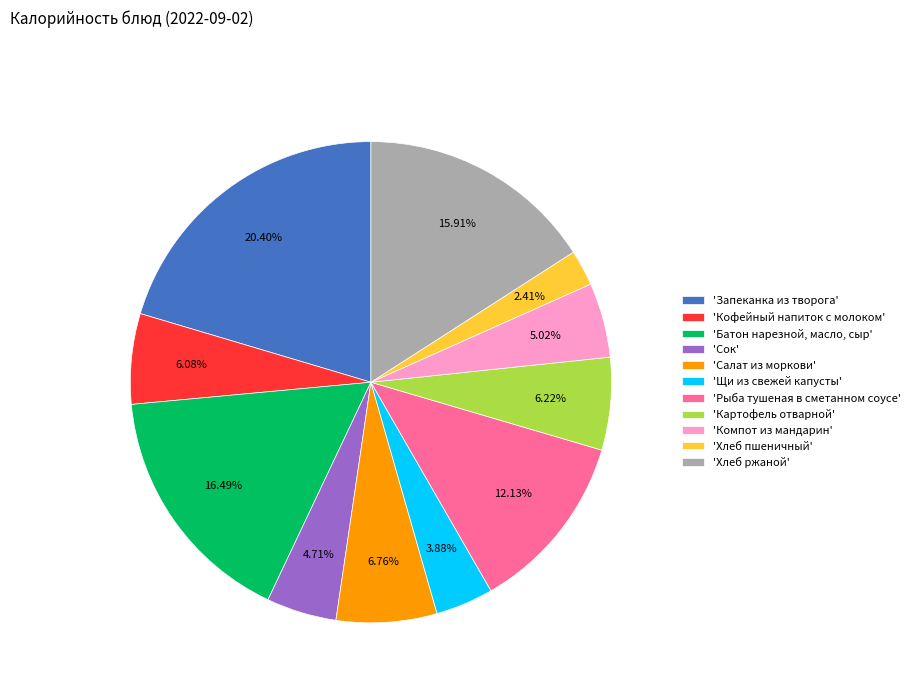

Which has a higher value, 'Картофель отварной' or 'Батон нарезной, масло, сыр'?

'Батон нарезной, масло, сыр'